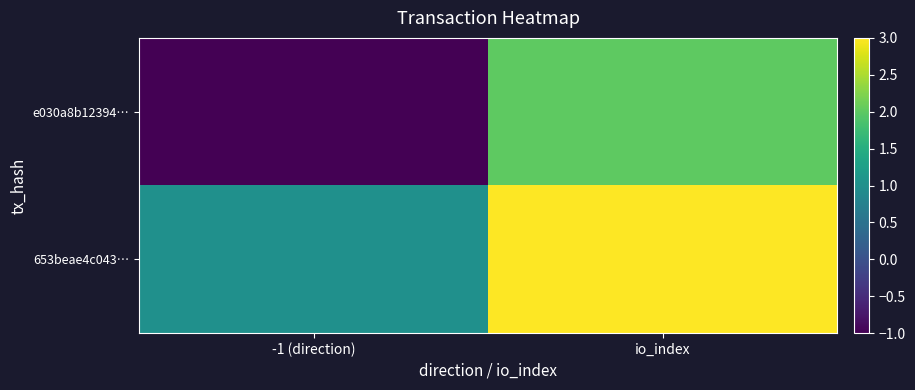

Which series has the largest total across all categories?

653beae4c043…